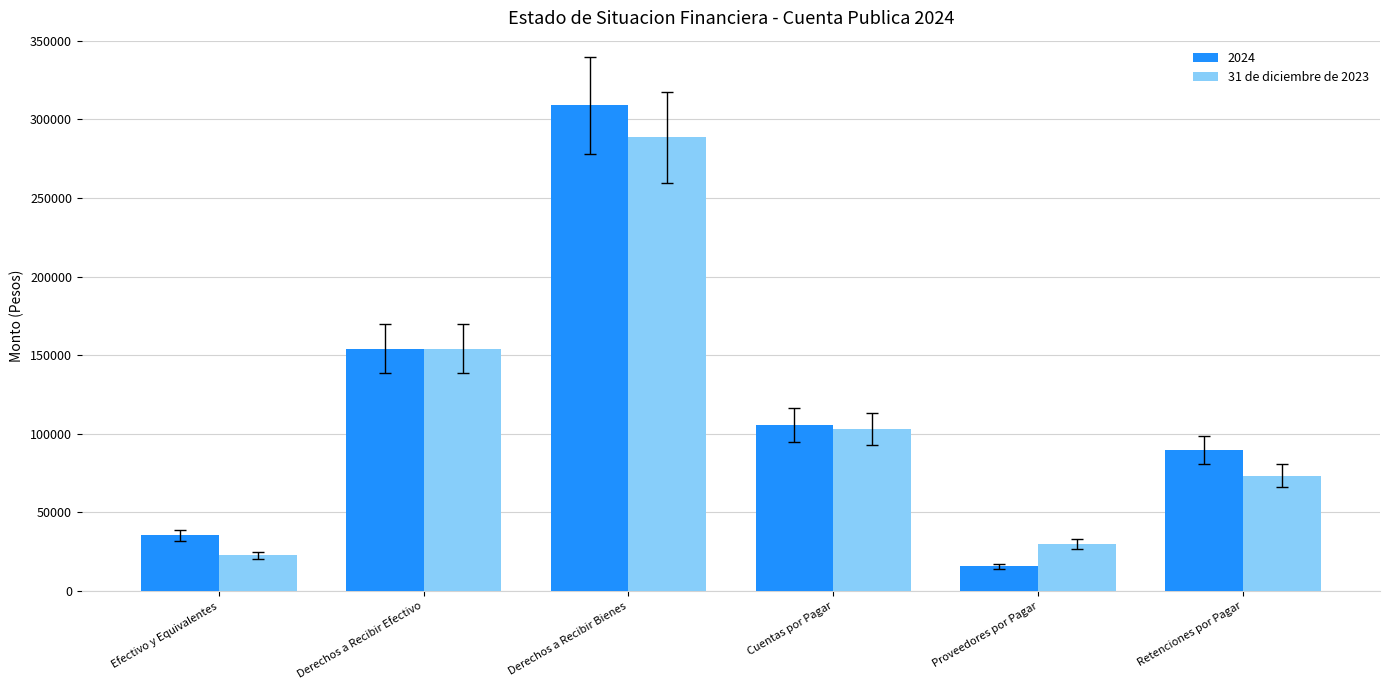

Does the chart contain stacked bars?

No